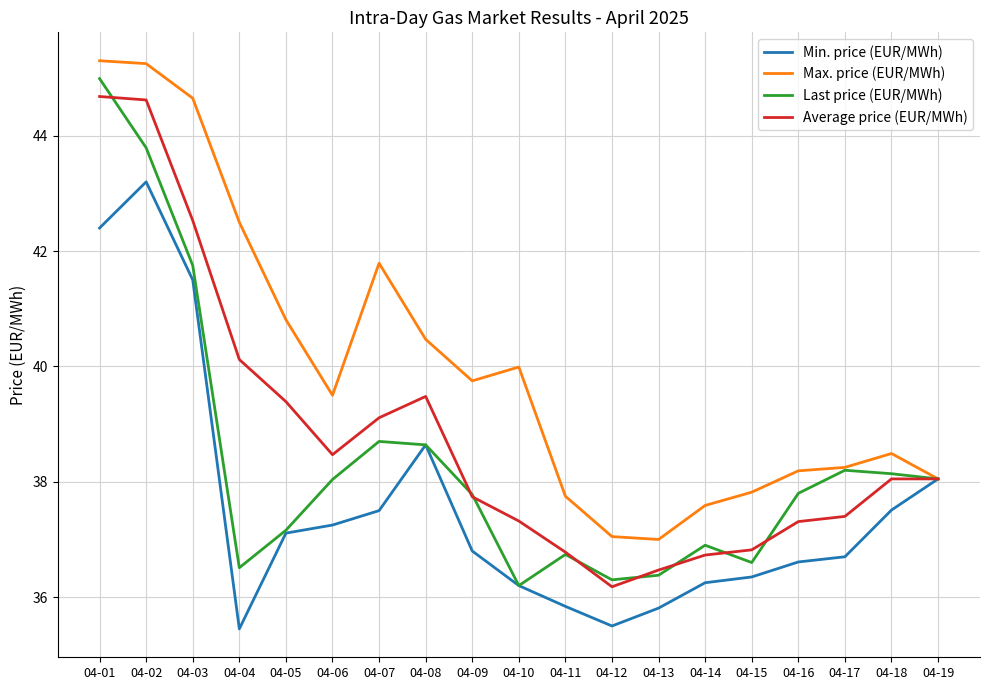

Does the chart have visible grid lines?

Yes